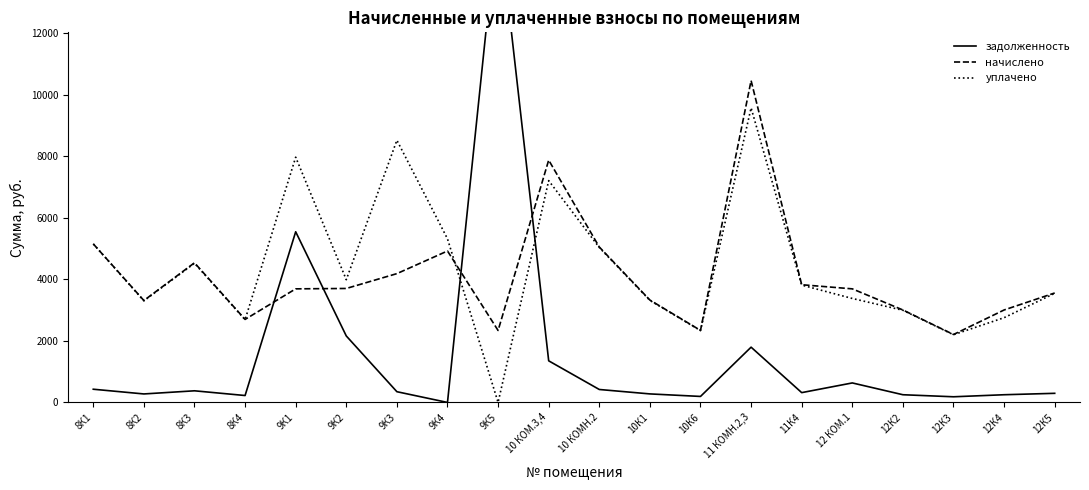

What value does the задолженность series have at 9К3?

349.1